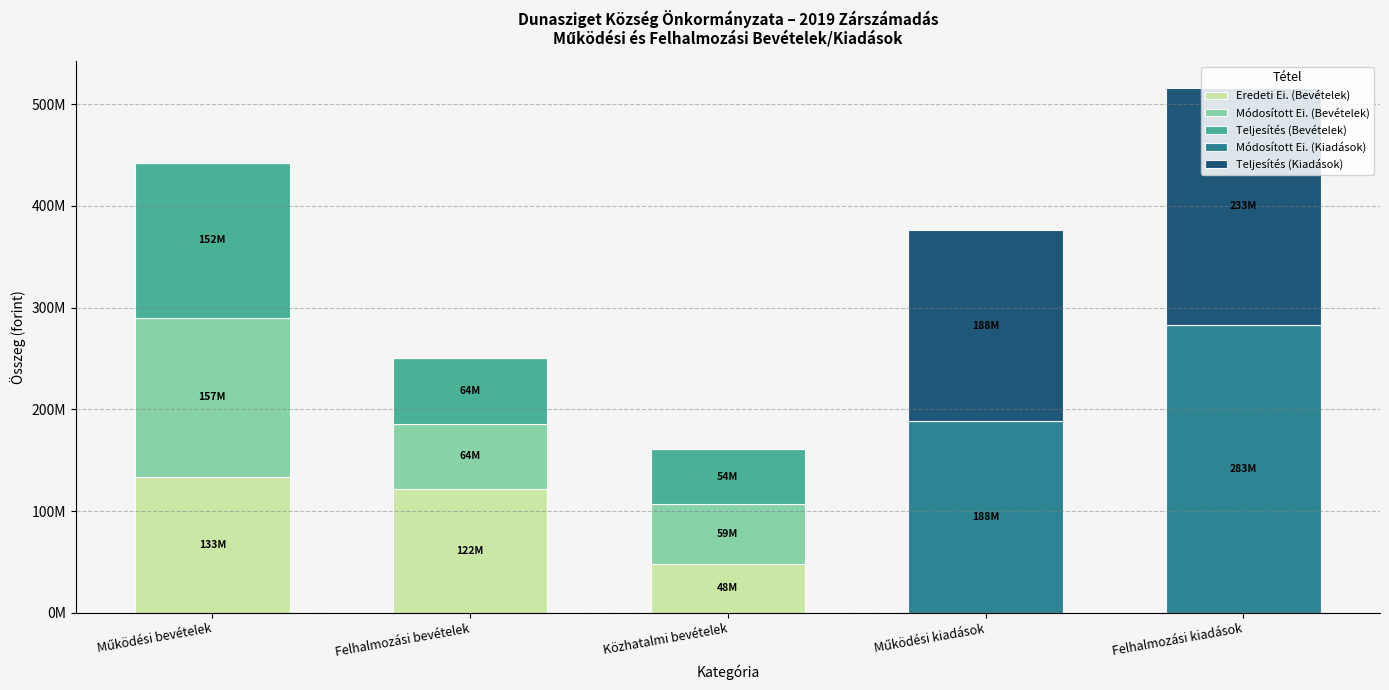

What are all the series names shown in the legend?

Eredeti Ei. (Bevételek), Módosított Ei. (Bevételek), Teljesítés (Bevételek), Módosított Ei. (Kiadások), Teljesítés (Kiadások)